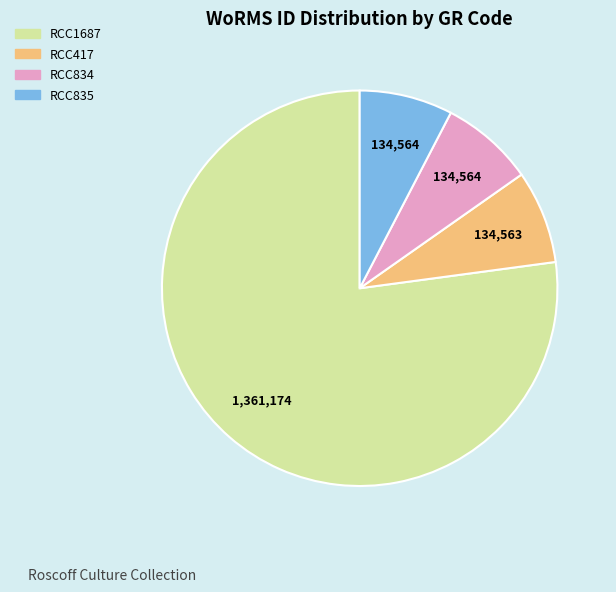

Is it true that RCC1687 is 66% of the pie?

False